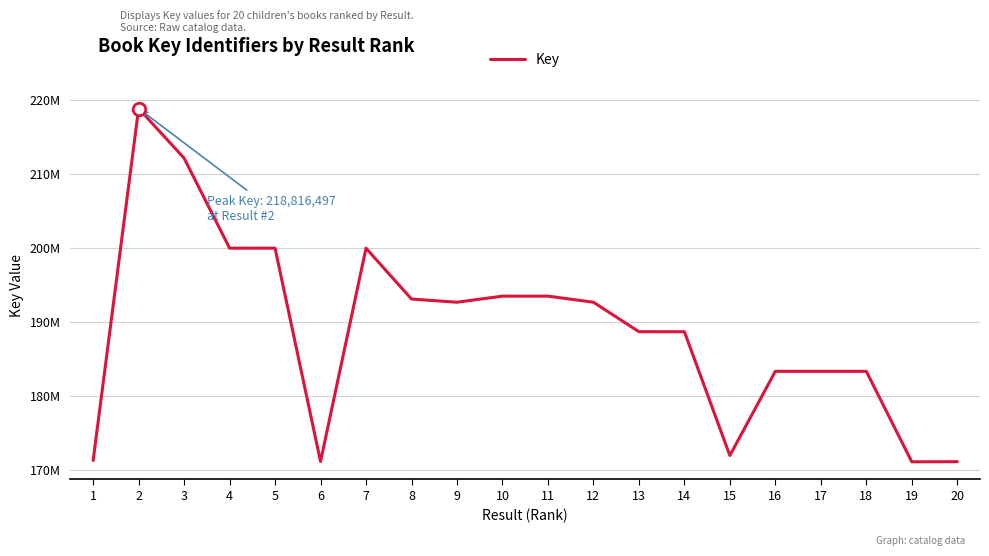

Does the chart display data point markers on the line(s)?

No